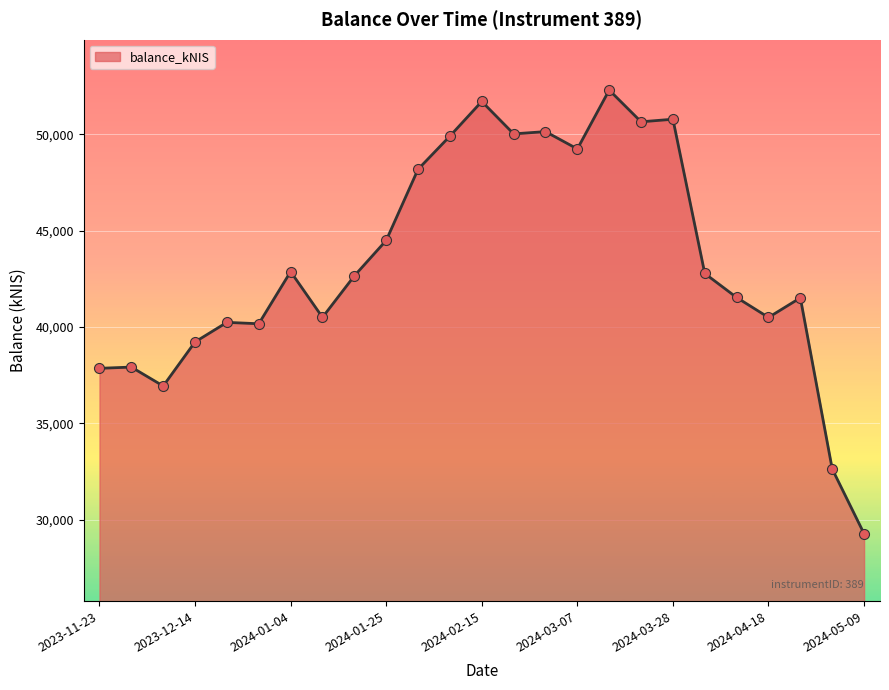

What is the minimum value shown in the chart?

29263.4